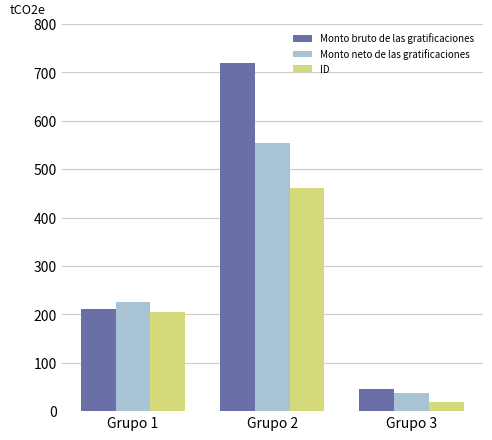

Which series has the largest total across all categories?

Monto bruto de las gratificaciones